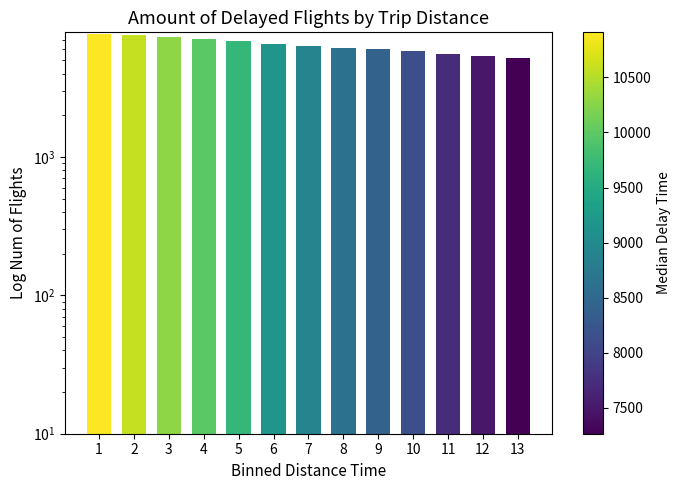

What is the value of the 5th bar from the left?

6923.4